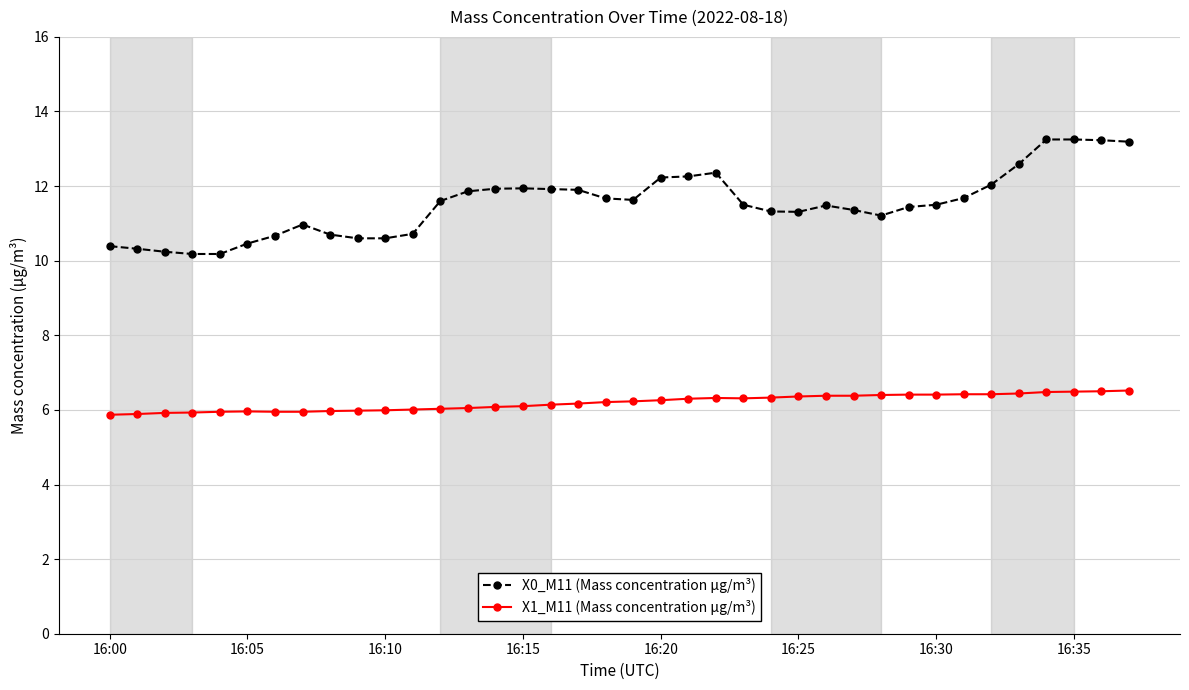

What is the minimum value for X0_M11 (Mass concentration μg/m³)?

10.2